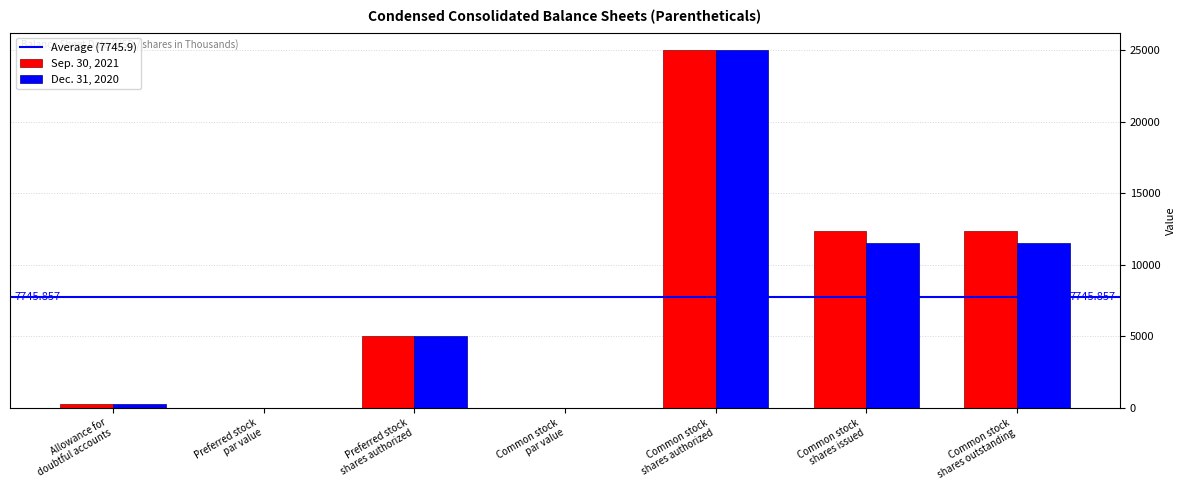

At which category does the chart reach its peak across all series?

Common stock
shares authorized